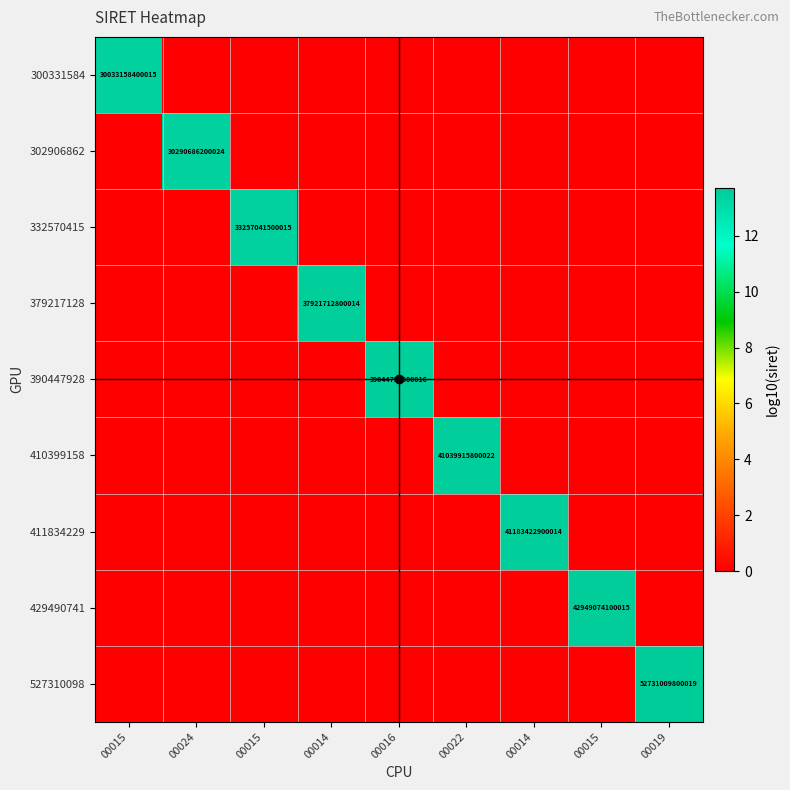

Which label corresponds to the smallest value in the chart?

00024